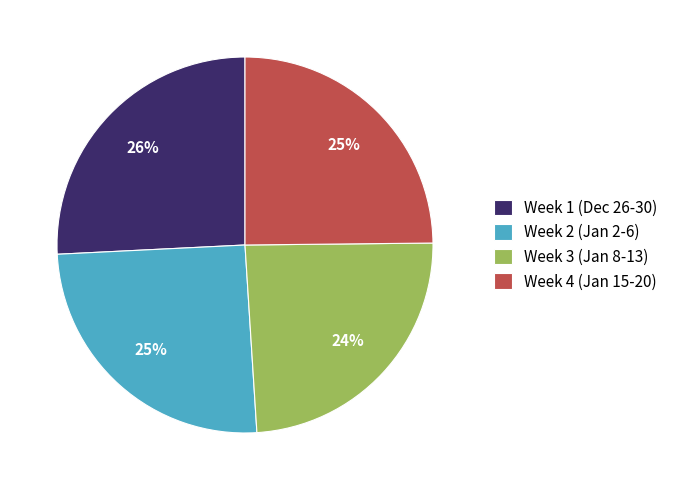

Is there any slice that represents more than half of the pie?

No